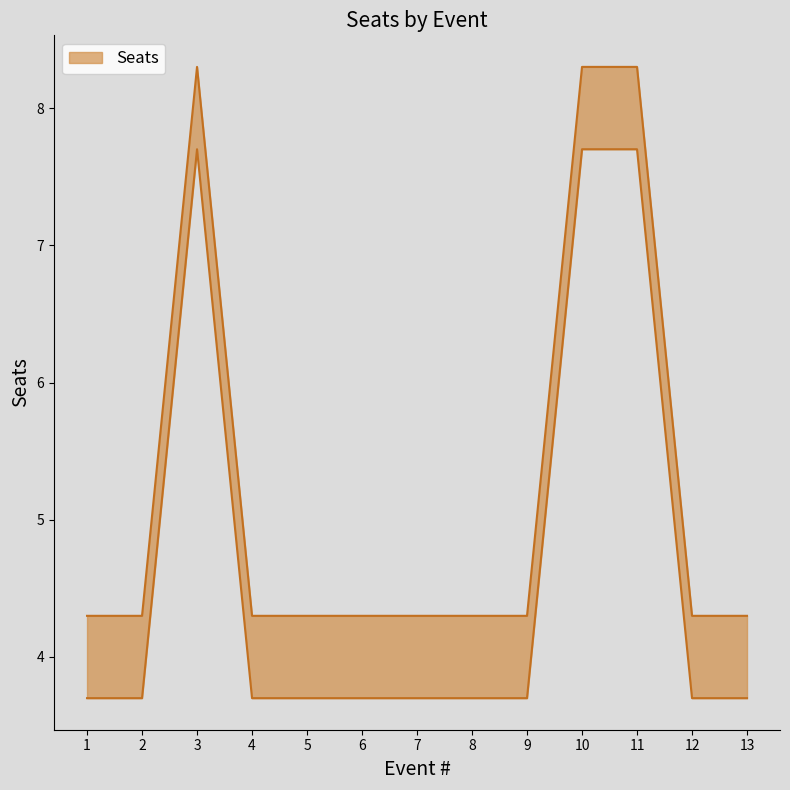

What is the value of the 3rd point from the left?

7.7